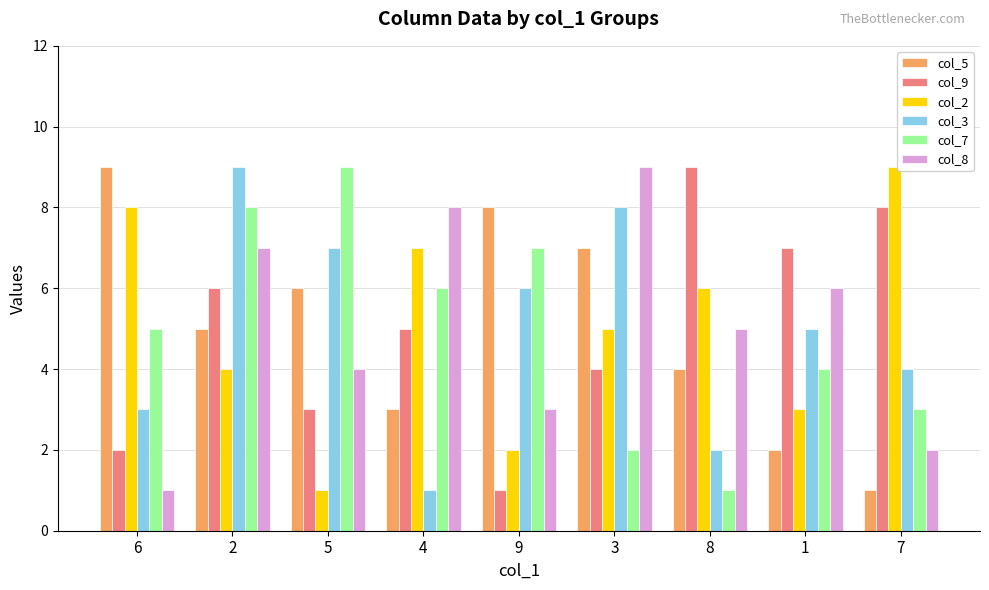

The col_9 series shows 1 at 9. True or false?

True